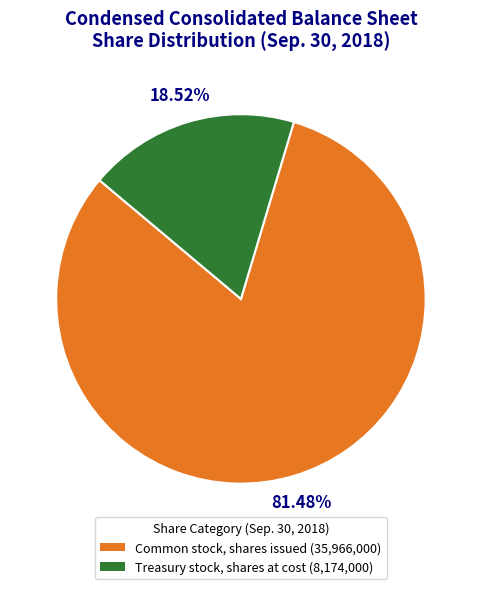

To the nearest percent, what portion does Common stock, shares issued represent?

81%